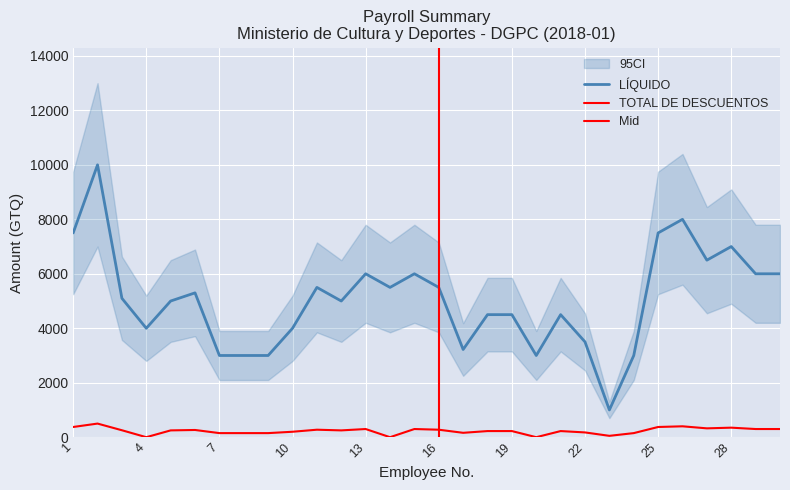

At which label does LÍQUIDO reach its peak?

2